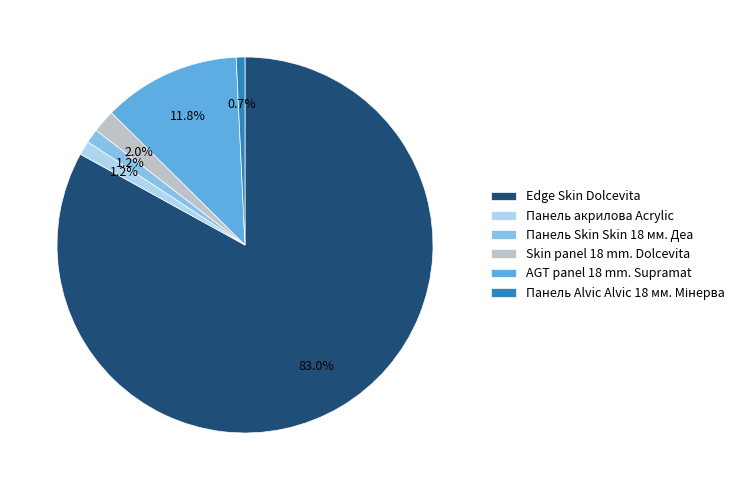

To the nearest percent, what is the difference between the largest and smallest slice percentages?

82%